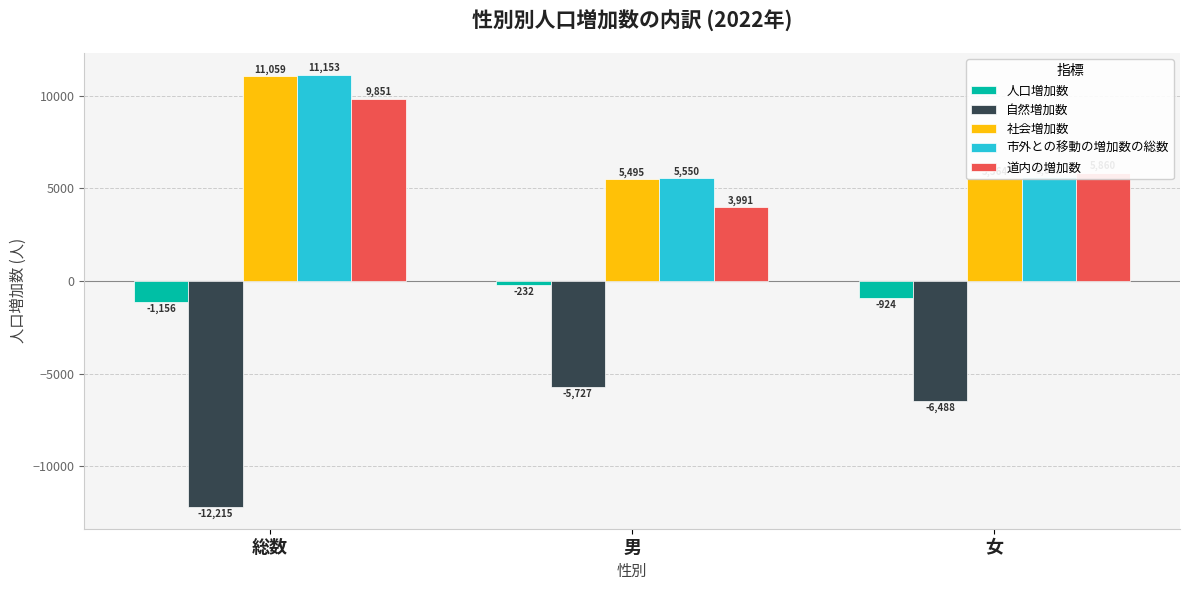

What is the label of the 3rd bar from the left?

女